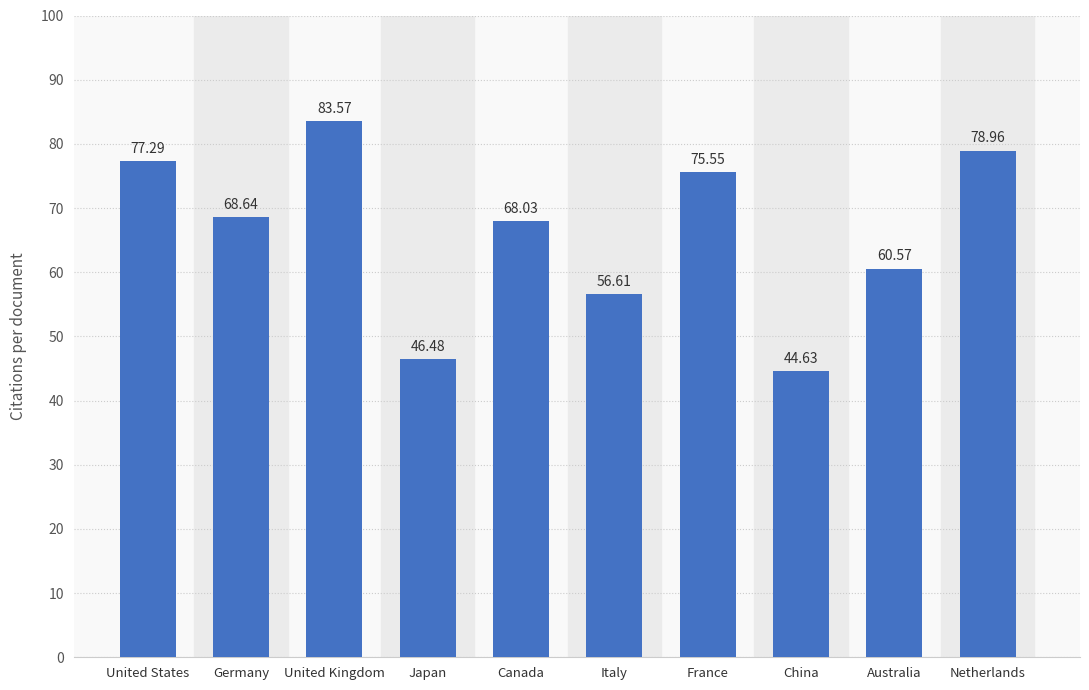

What position from the left is France?

7